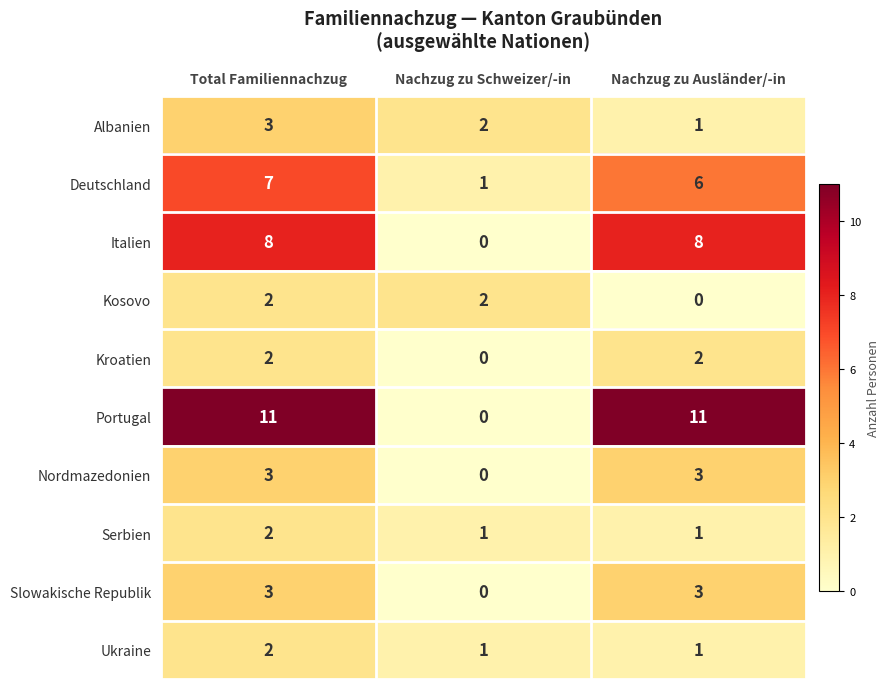

What is the sum of the Nordmazedonien values at Nachzug zu Schweizer/-in and Nachzug zu Ausländer/-in?

3